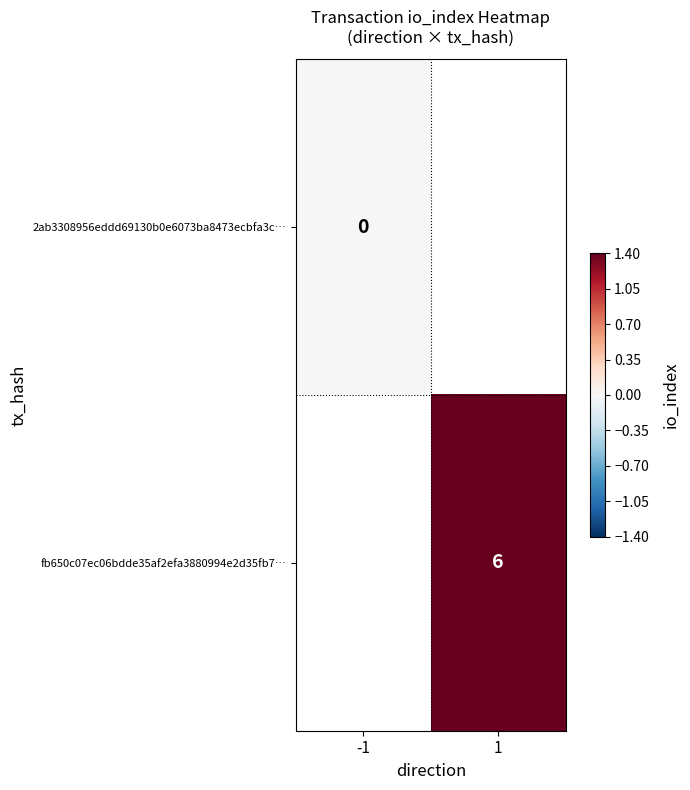

The fb650c07ec06bdde35af2efa3880994e2d35fb7… series shows 4 at 1. True or false?

False